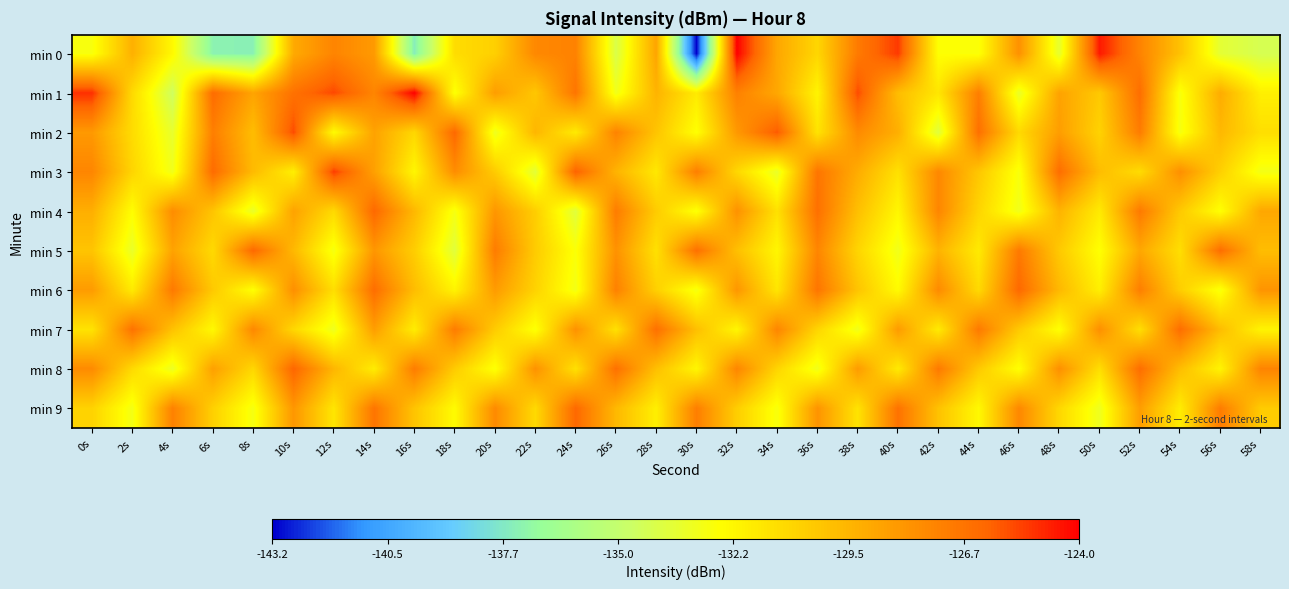

At which category does the chart reach its minimum across all series?

30s